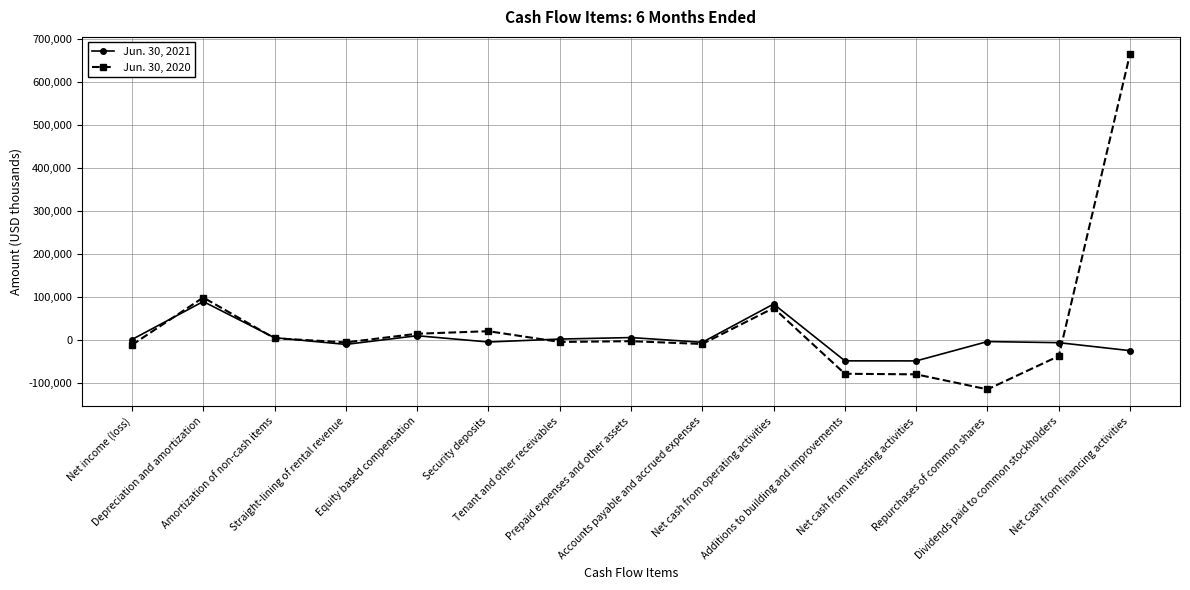

True or false: Jun. 30, 2021 has more than 1 interior local peaks.

True